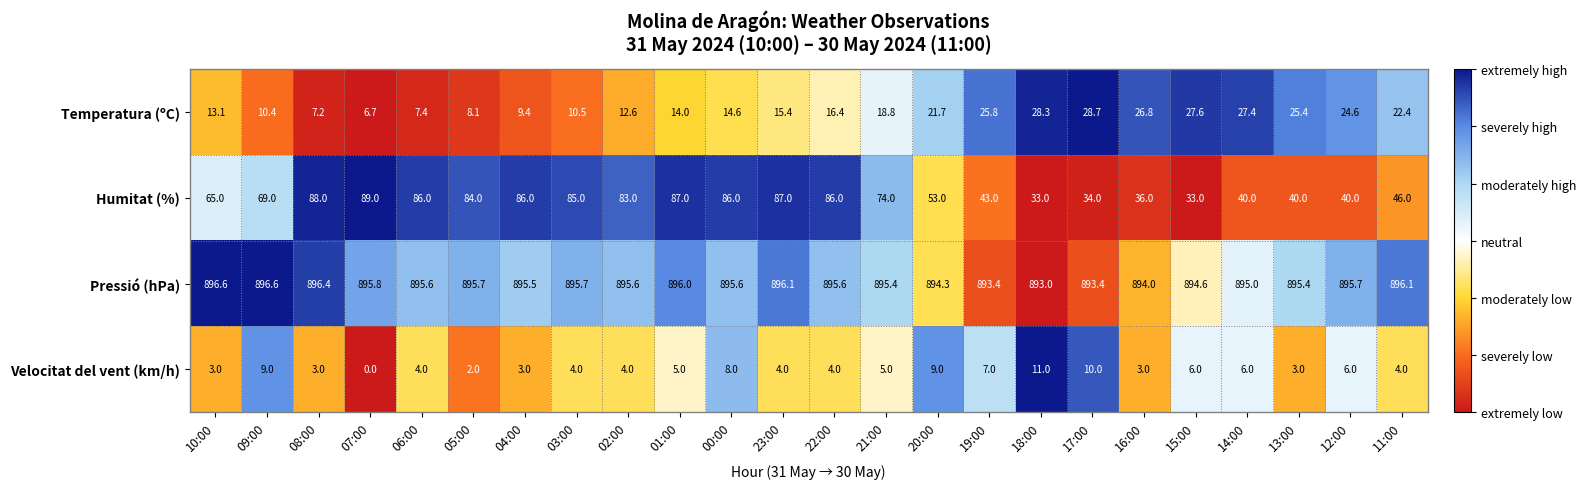

Count the number of data series in this chart.

4